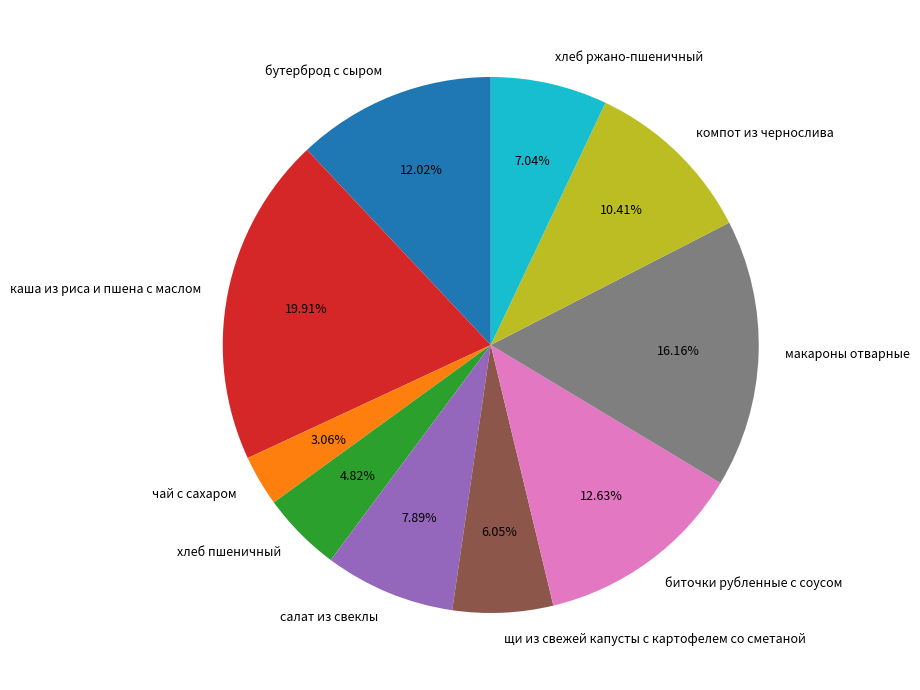

Combined, do каша из риса и пшена с маслом and хлеб пшеничный account for over 50%?

No